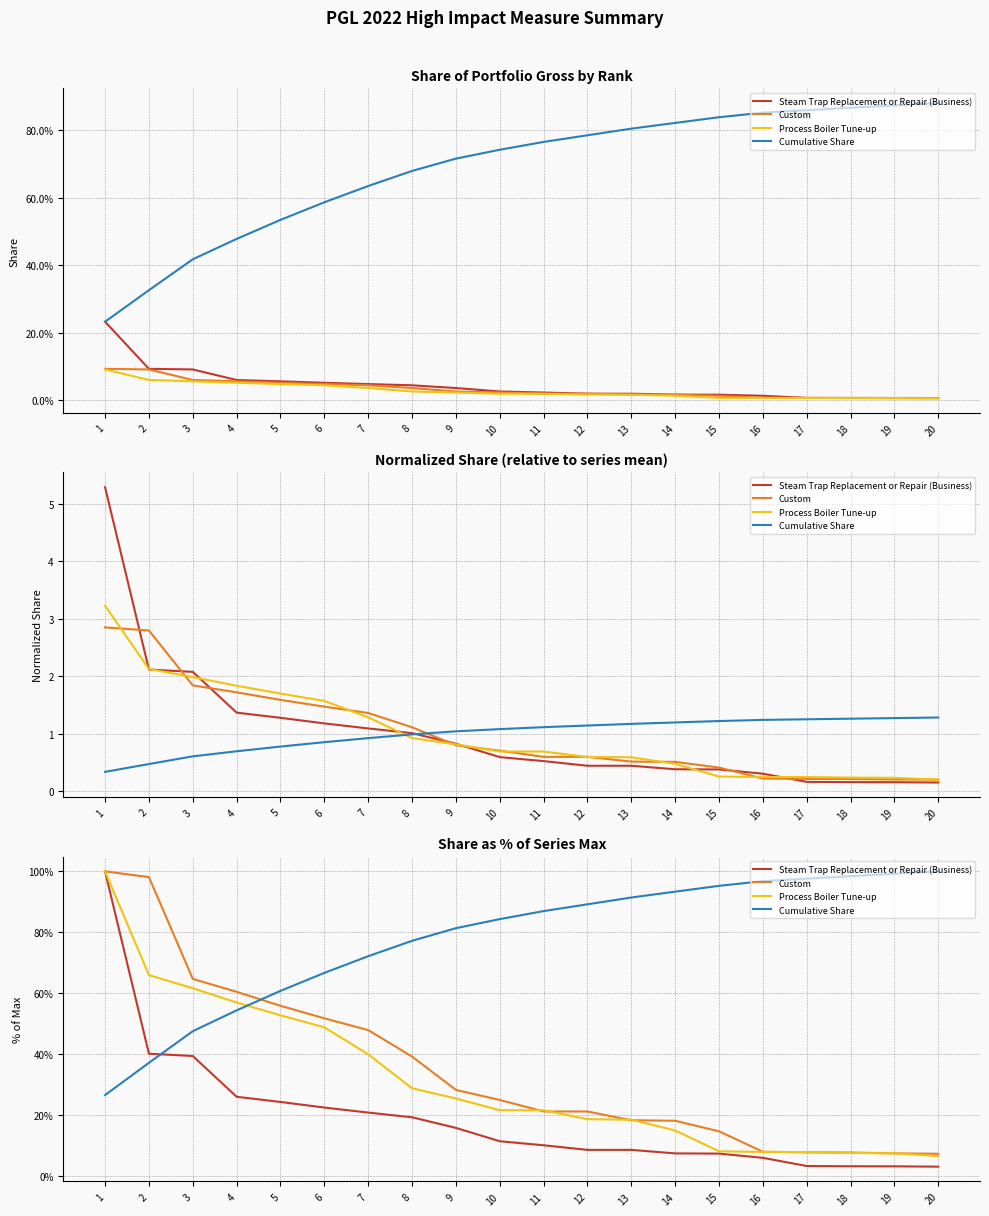

Count the number of data series in this chart.

4